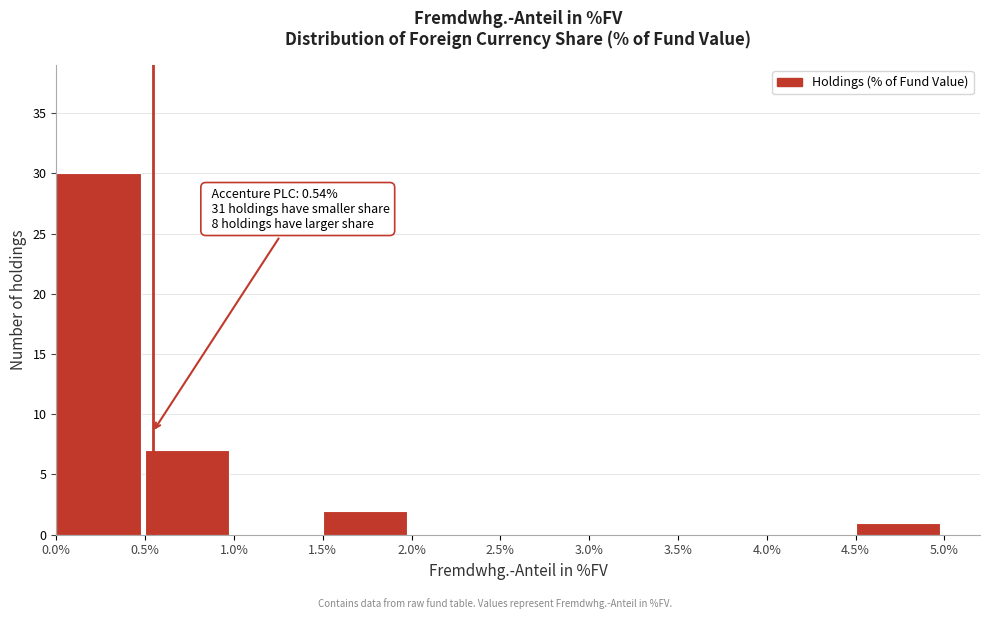

Over which range of the x-axis is the bar tallest?

0.0% to 0.5%